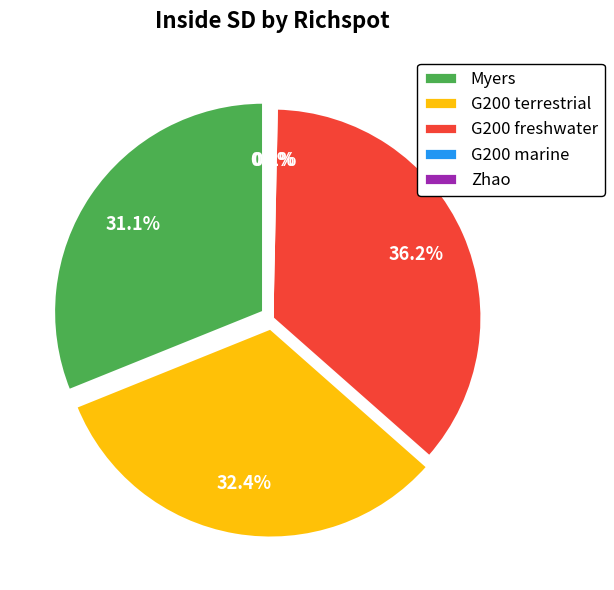

Is the sum of Zhao and G200 freshwater greater than half?

No